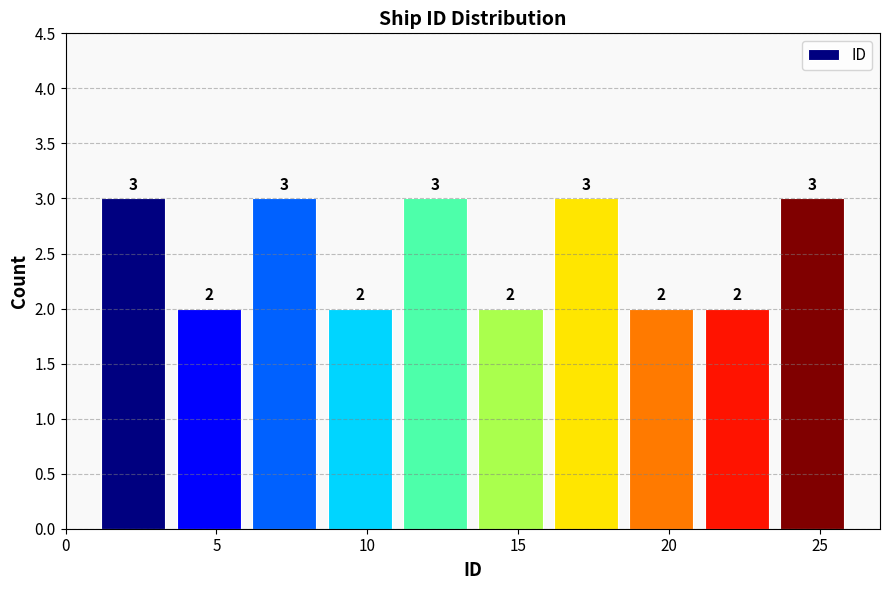

Reading left to right, transcribe this chart: for each bar, give the range it covers on the x-axis and its height.

1.0 to 3.5: 3
3.5 to 6.0: 2
6.0 to 8.5: 3
8.5 to 11.0: 2
11.0 to 13.5: 3
13.5 to 16.0: 2
16.0 to 18.5: 3
18.5 to 21.0: 2
21.0 to 23.5: 2
23.5 to 26.0: 3